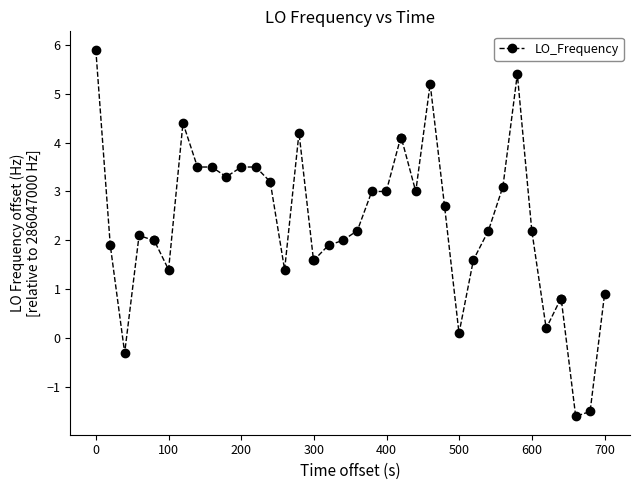

What is the value of the 11th point from the left?

3.3